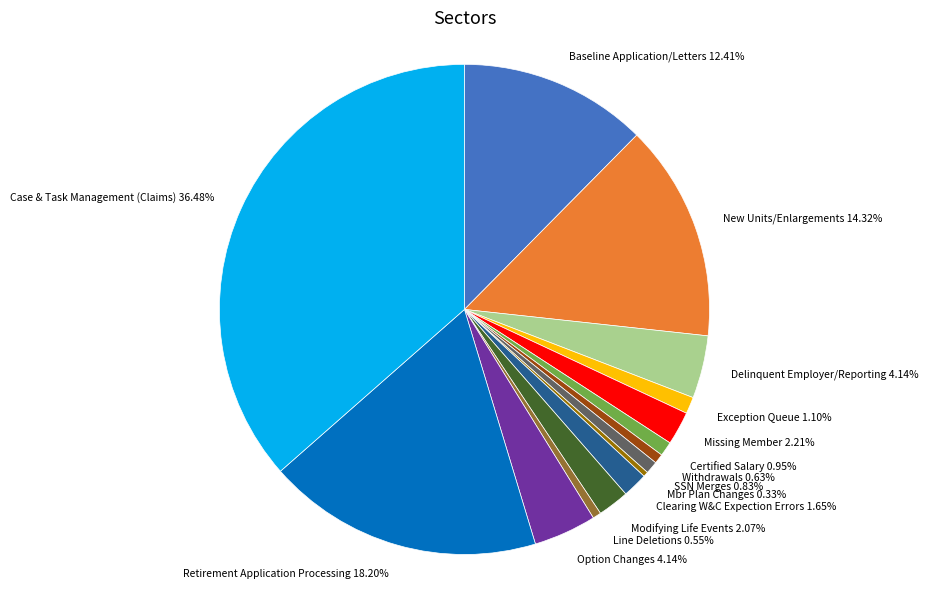

Which has a higher value, Missing Member or Withdrawals?

Missing Member